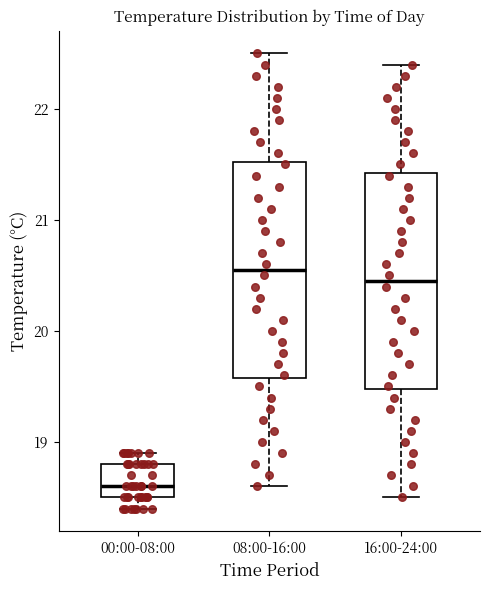

Reading left to right, transcribe this box plot: for each box, give where its median line is, the range the box spans, and where its two whiskers end, as read against the y-axis. The values are not printed on the chart, so give them approximately, as read against the axis.

00:00-08:00: median 18.6, box 18.5 to 18.8, whiskers 18.4 to 18.9
08:00-16:00: median 20.6, box 19.6 to 21.5, whiskers 18.6 to 22.5
16:00-24:00: median 20.5, box 19.5 to 21.4, whiskers 18.5 to 22.4